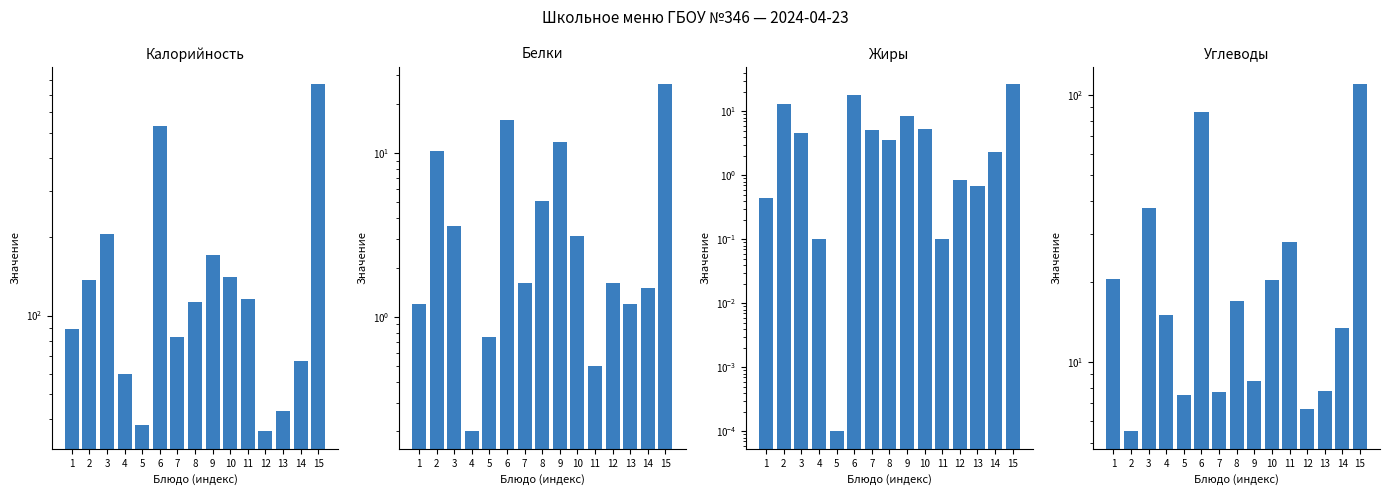

How many values in the Углеводы series are below 15?

7